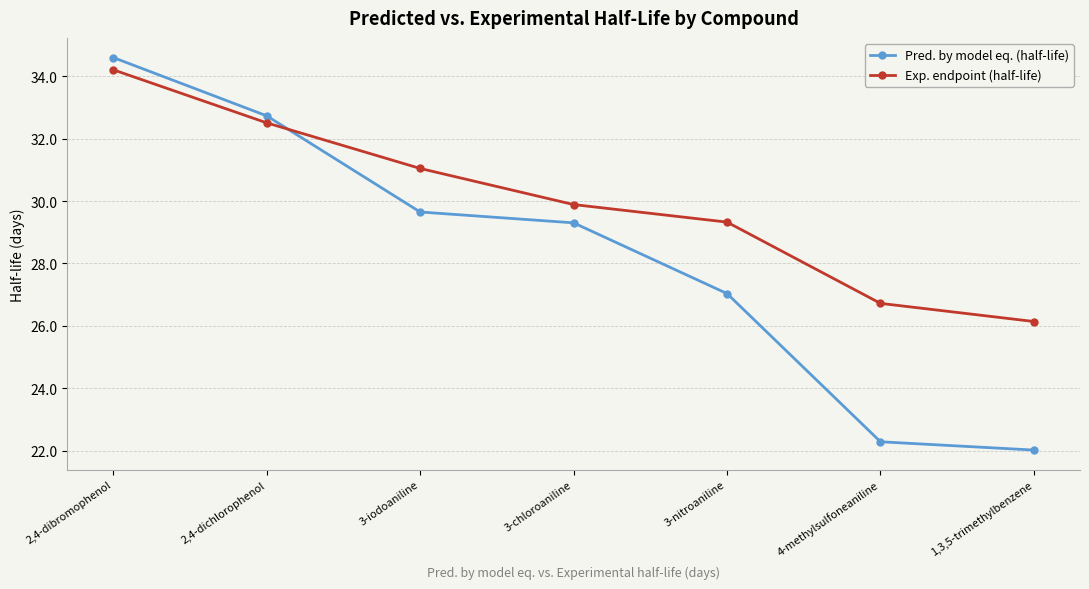

True or false: Pred. by model eq. (half-life) has a value of 13.8 at 3-iodoaniline.

False